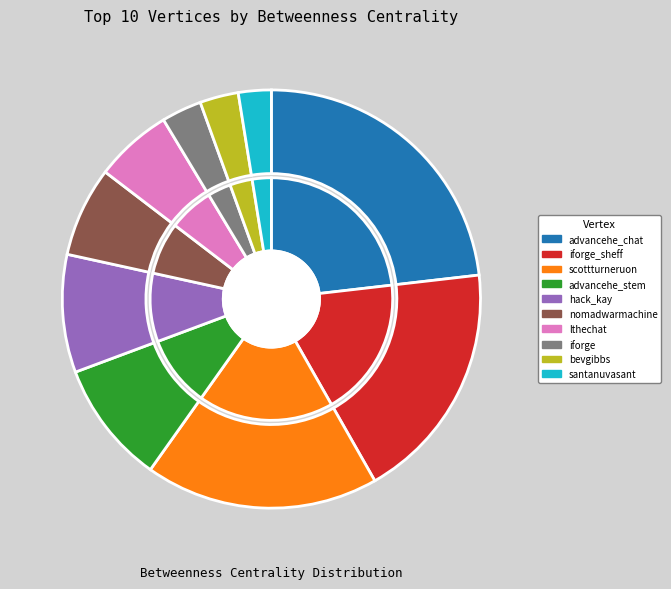

To the nearest percent, what is the average slice percentage?

10%